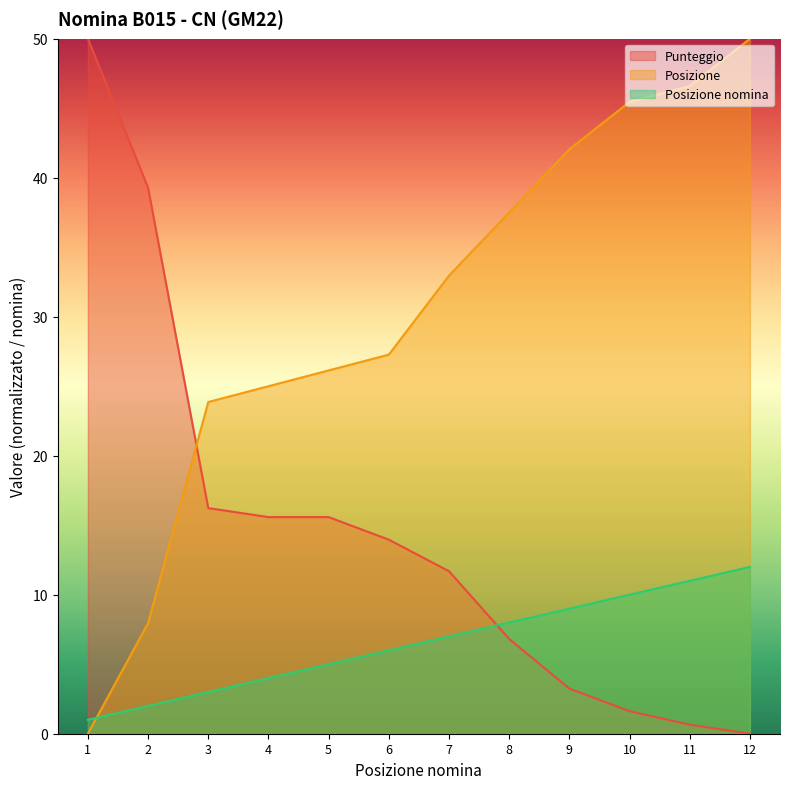

At which label is Posizione closest to 25?

4